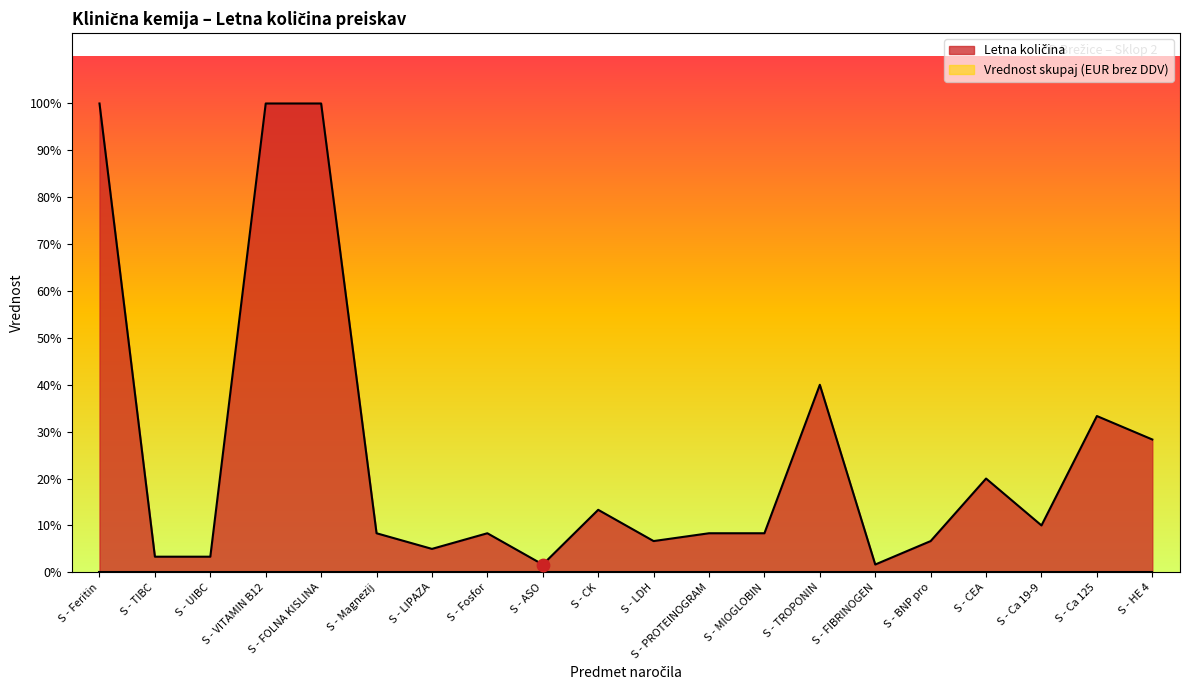

What is the change in value from S - LDH to S - Ca 19-9?

+10